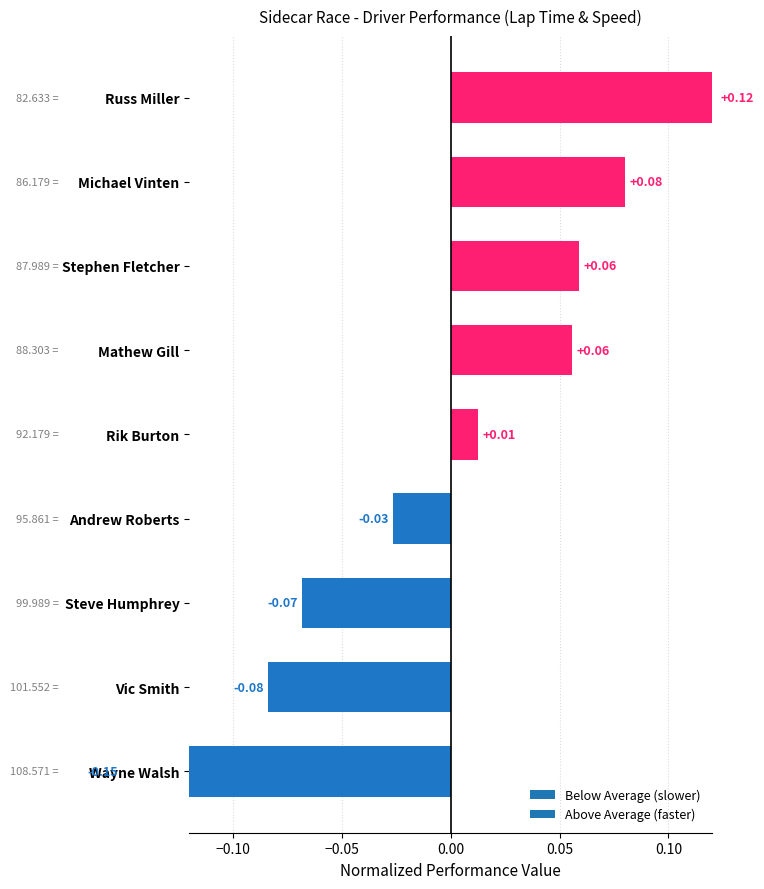

What is the difference between the values at Russ Miller and Wayne Walsh?

0.3